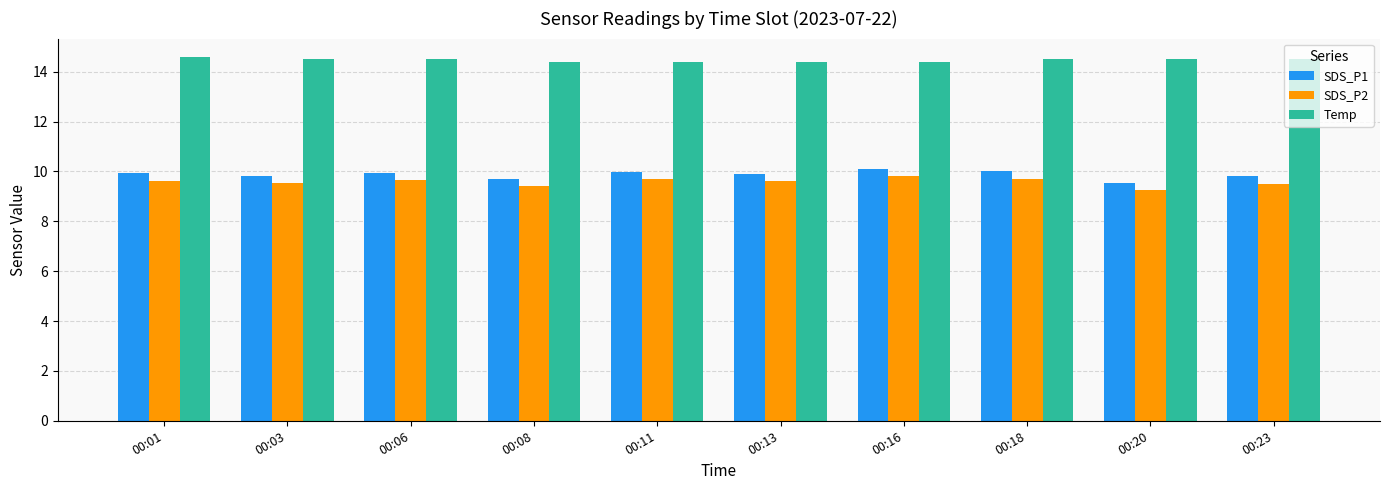

At which label is SDS_P2 closest to 9?

00:20